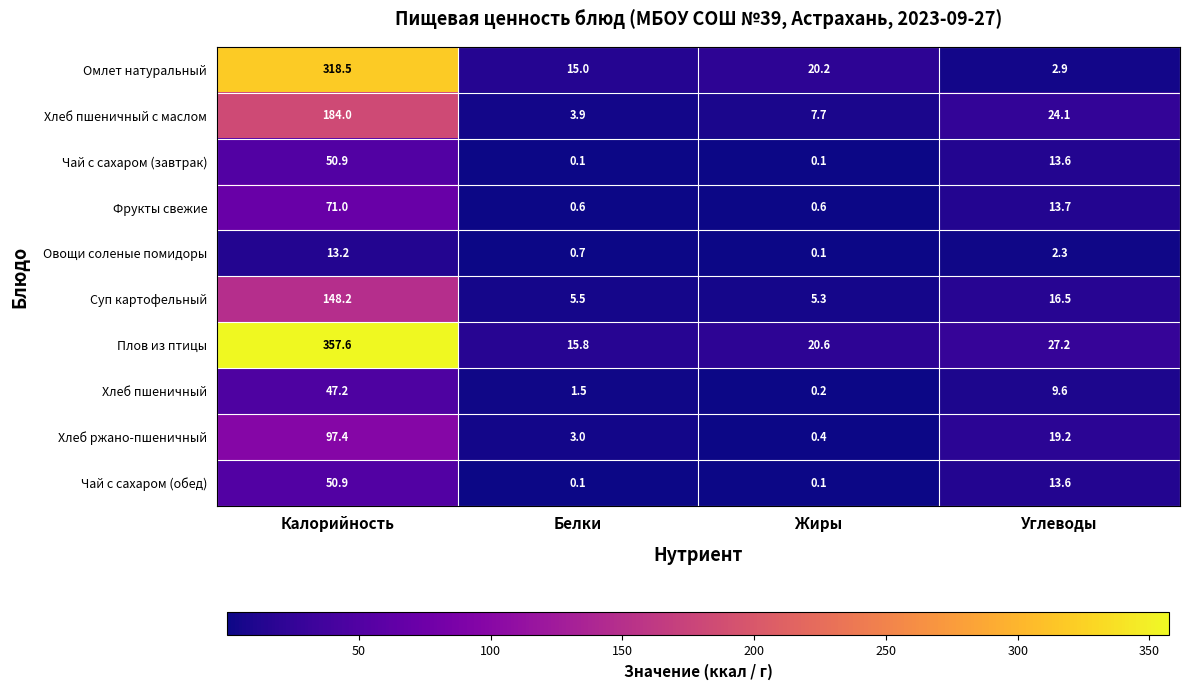

What is the total value across all series at Жиры?

55.3